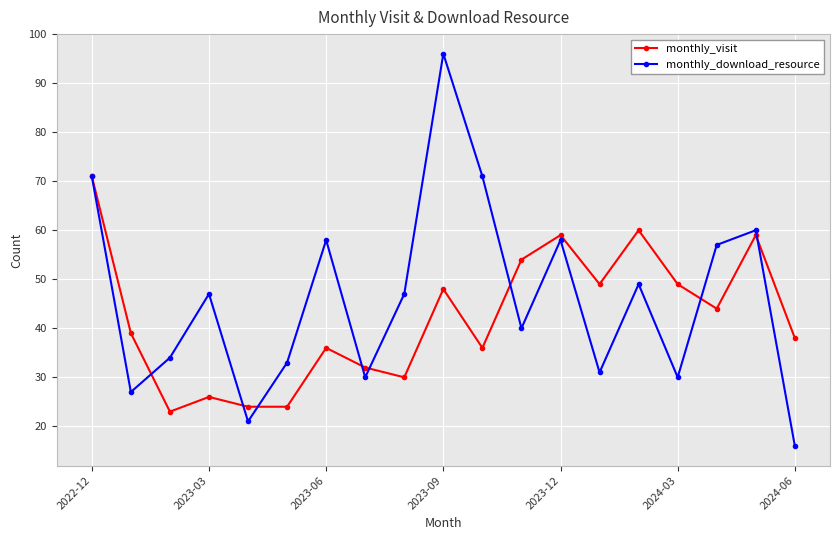

True or false: monthly_visit has more than 2 interior local peaks.

True